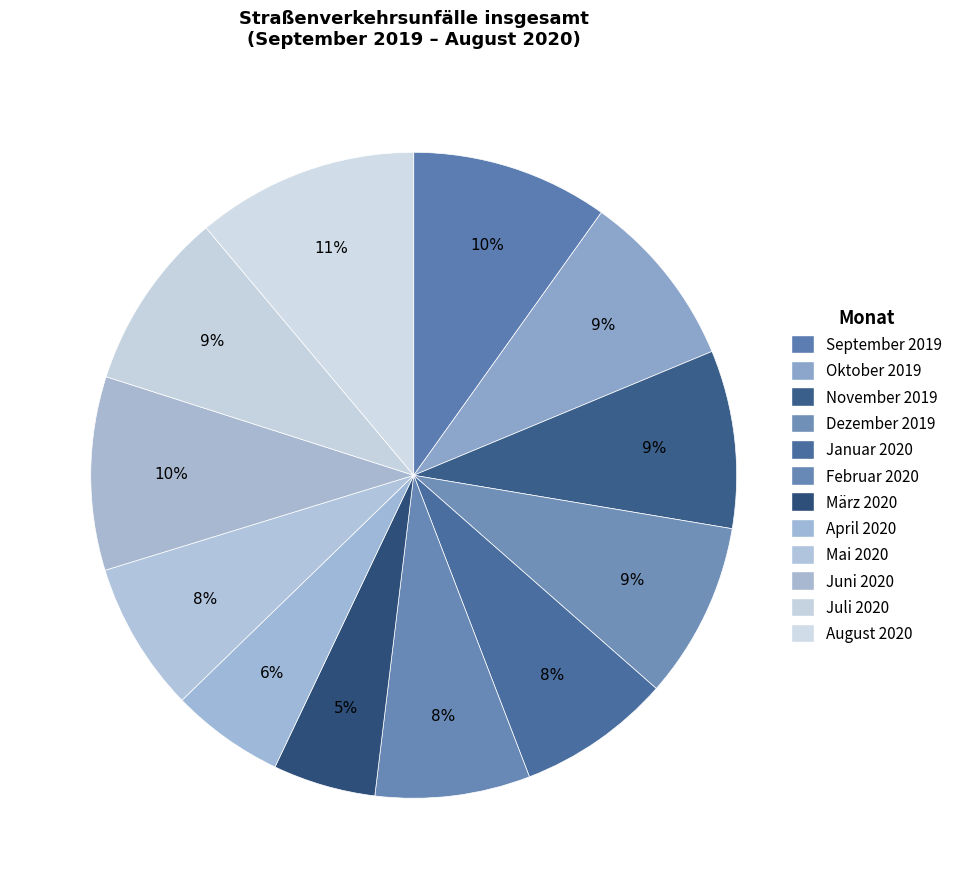

How many slices are in this pie chart?

12